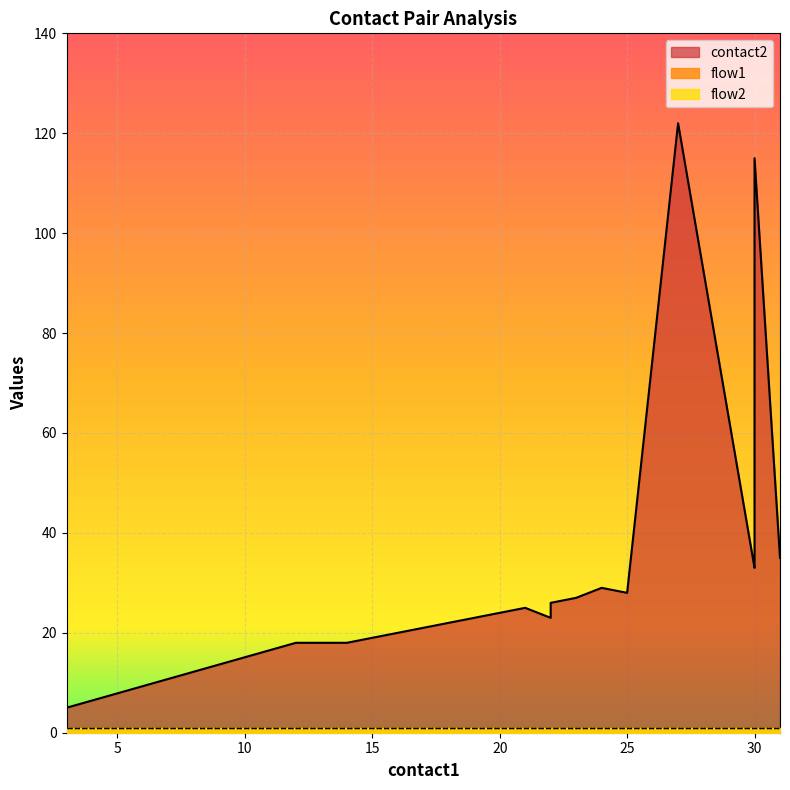

At which category is the sum across all series the highest?

27